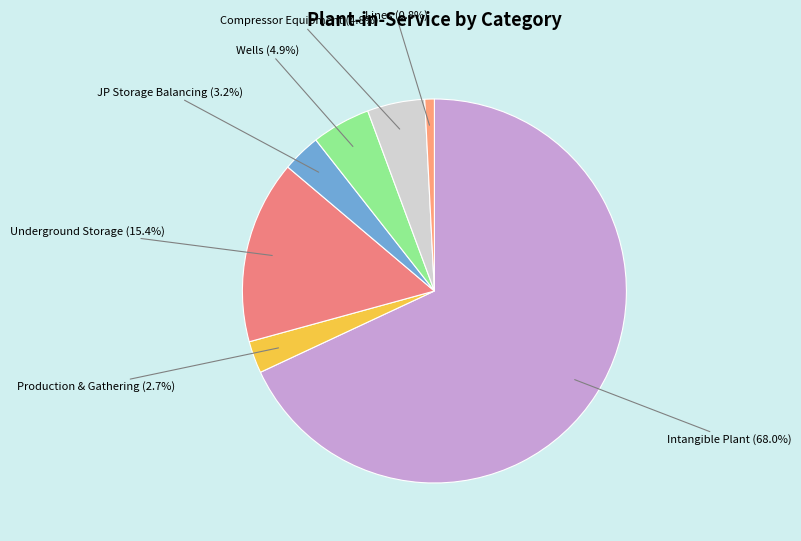

Which slice is the largest?

Intangible Plant